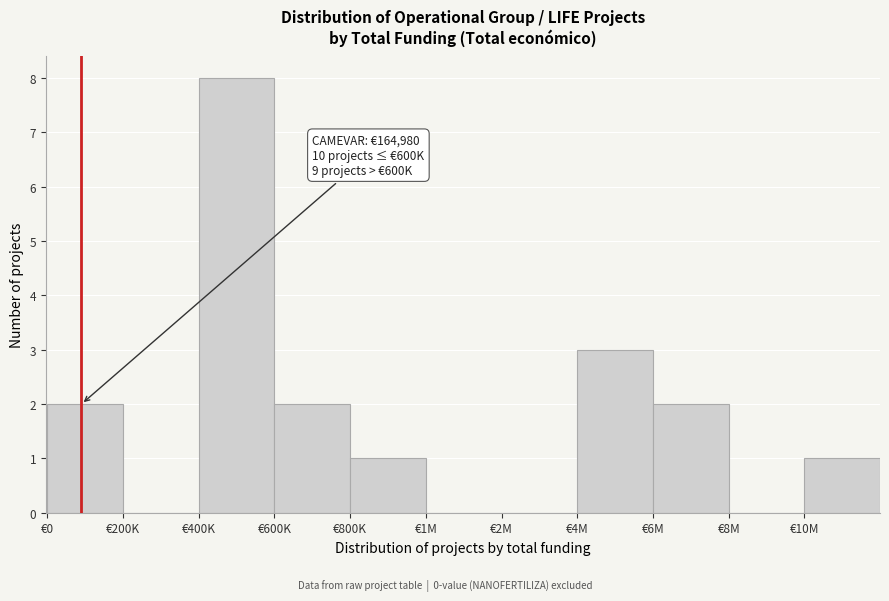

Reading left to right, transcribe all the data shown in this chart.

€0=2	€200K=0	€400K=8	€600K=2	€800K=1	€1M=0	€2M=0	€4M=3	€6M=2	€8M=0	€10M=1